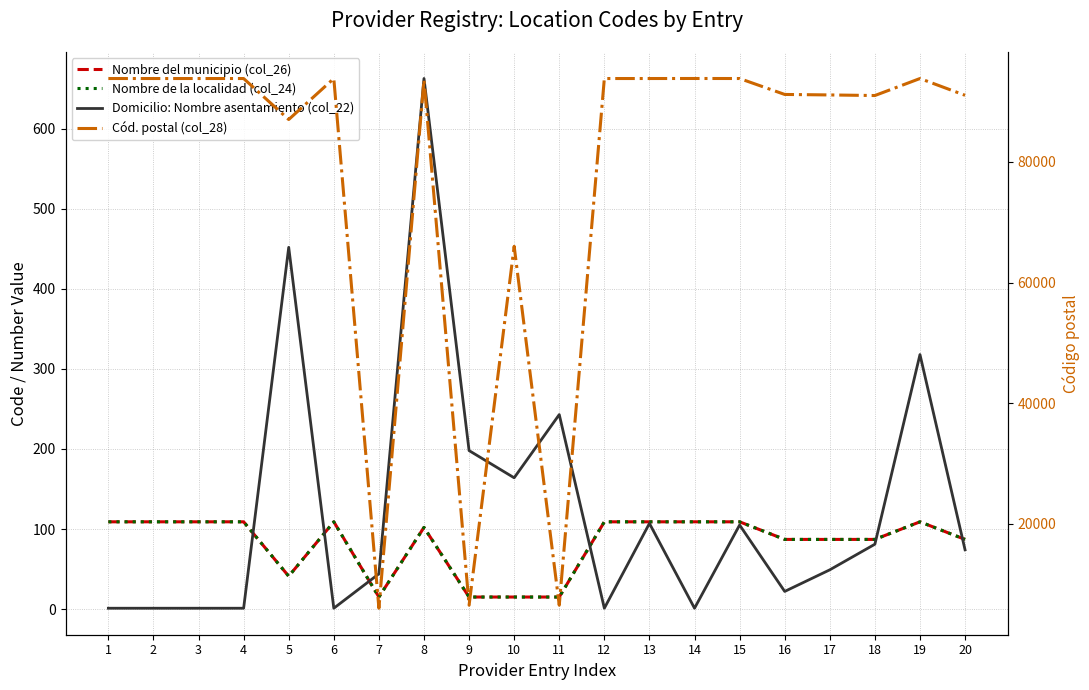

At how many categories does at least one series exceed 55272?

17